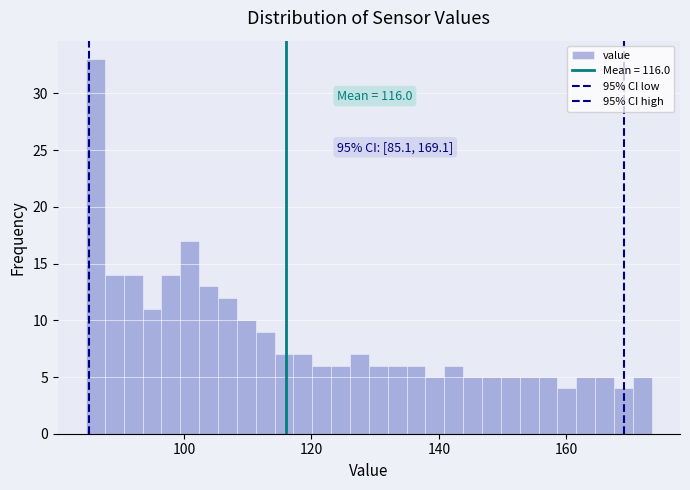

Around what value on the x-axis is the tallest bar? Give the approximate position of its centre, as read against the axis.

86